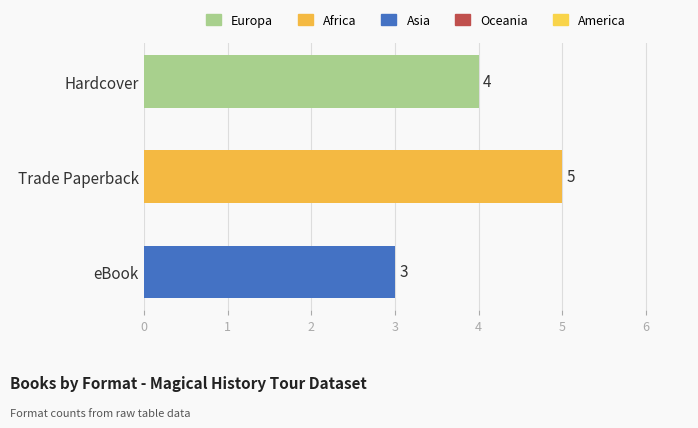

What is the sum of all values?

12